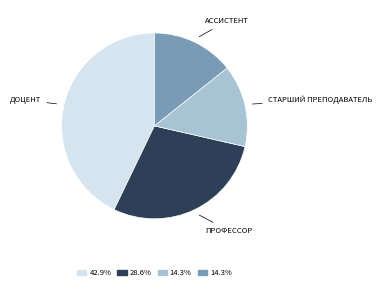

Is there a majority slice in this chart?

No